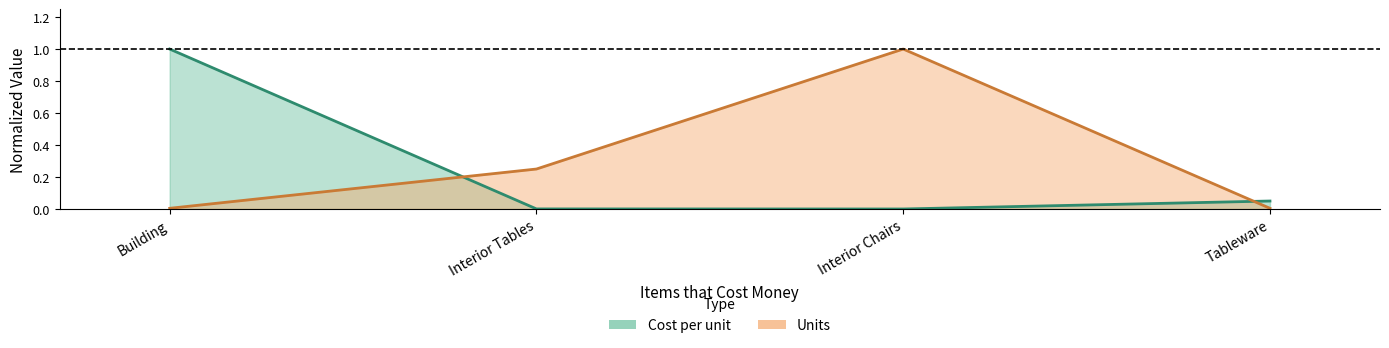

What is the total value across all series at Building?

1.0